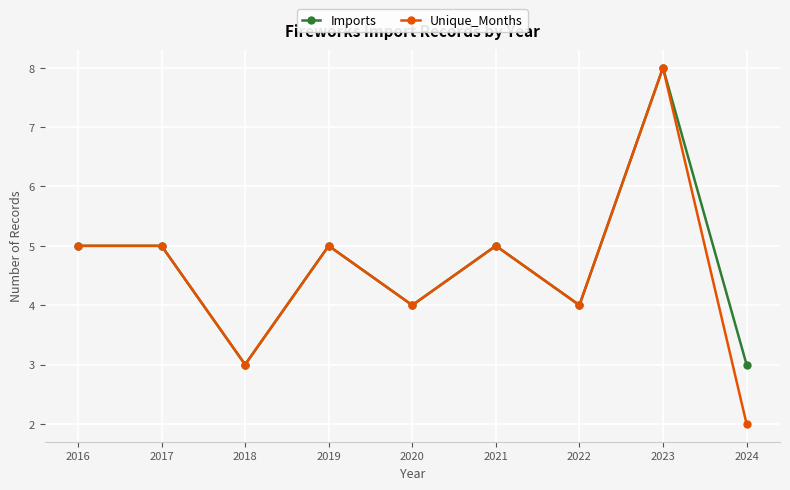

Which series has the largest range (max minus min)?

Unique_Months